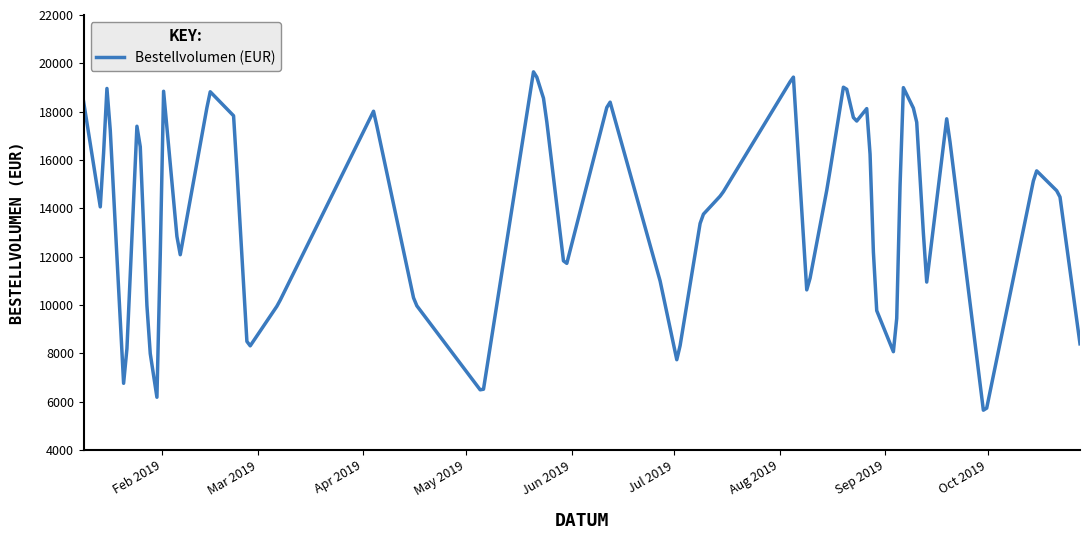

What is the maximum value shown in the chart?

19647.1